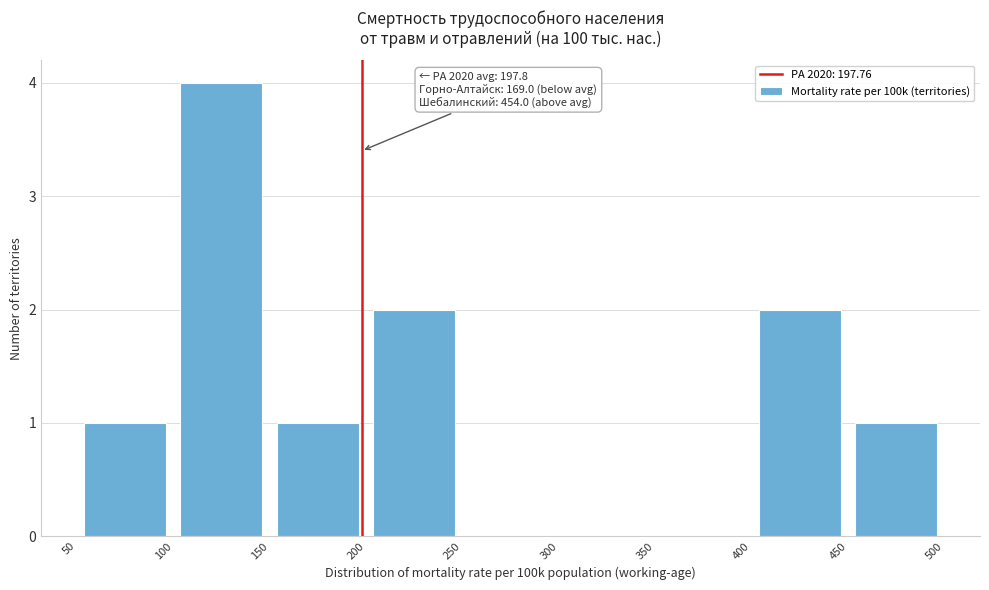

Which range on the x-axis has the tallest bar?

100 to 150